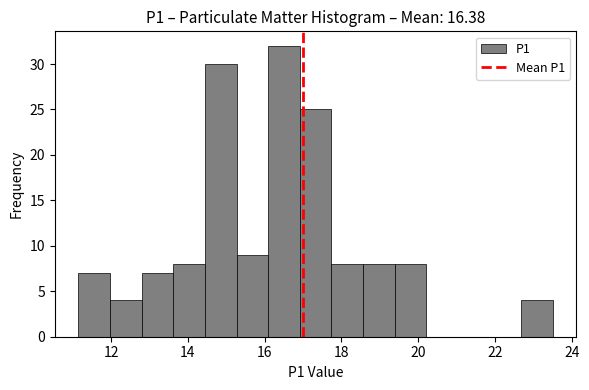

Reading left to right, list every bar in this chart as the range it spans on the x-axis followed by its height. Neither the bar edges nor the heights are printed on the chart, so give them approximately, as read against the axes.

11.2 to 12.0: 7
12.0 to 12.8: 4
12.8 to 13.6: 7
13.6 to 14.4: 8
14.4 to 15.2: 30
15.2 to 16.0: 9
16.0 to 17.0: 32
17.0 to 17.8: 25
17.8 to 18.6: 8
18.6 to 19.4: 8
19.4 to 20.2: 8
20.2 to 21.0: 0
21.0 to 21.8: 0
21.8 to 22.6: 0
22.6 to 23.6: 4